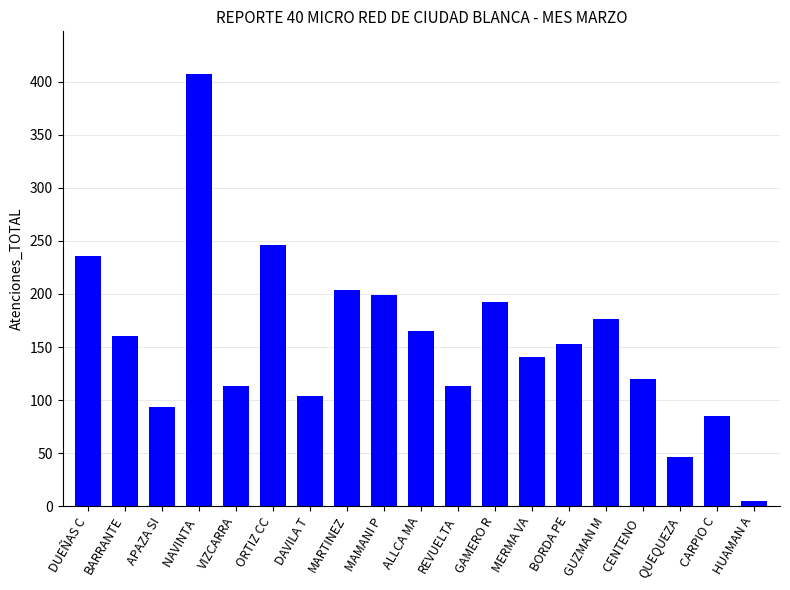

What is the maximum value shown in the chart?

407